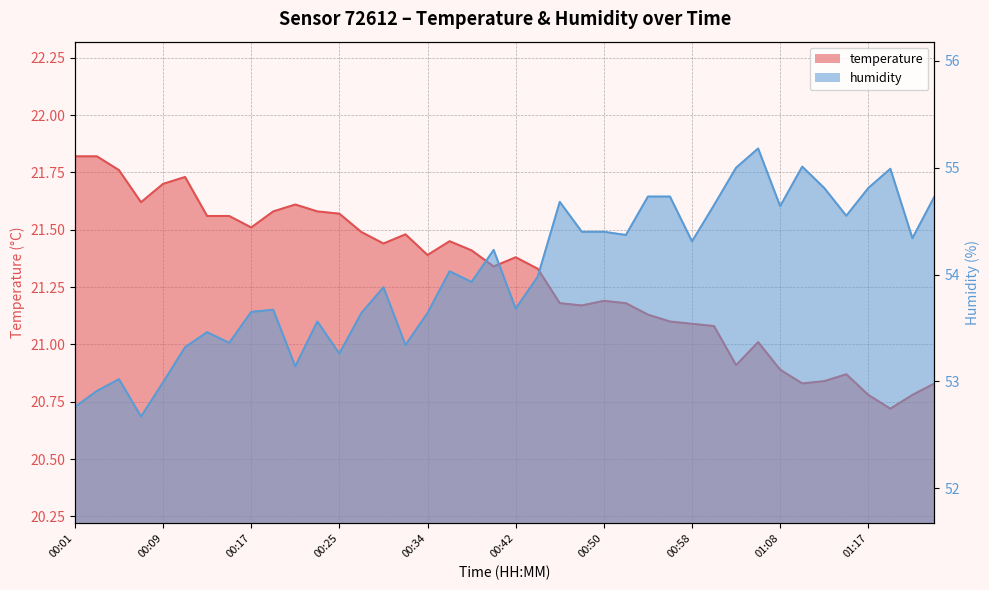

Where is the first local maximum for temperature?

00:11